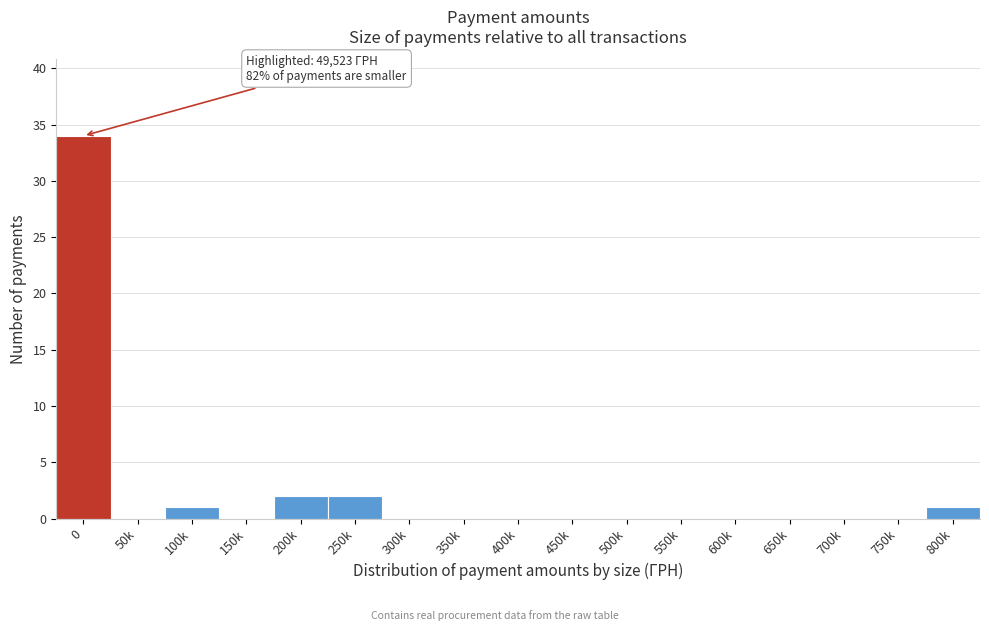

Reading left to right, what are all the values shown in this chart?

0=34	50k=0	100k=1	150k=0	200k=2	250k=2	300k=0	350k=0	400k=0	450k=0	500k=0	550k=0	600k=0	650k=0	700k=0	750k=0	800k=1